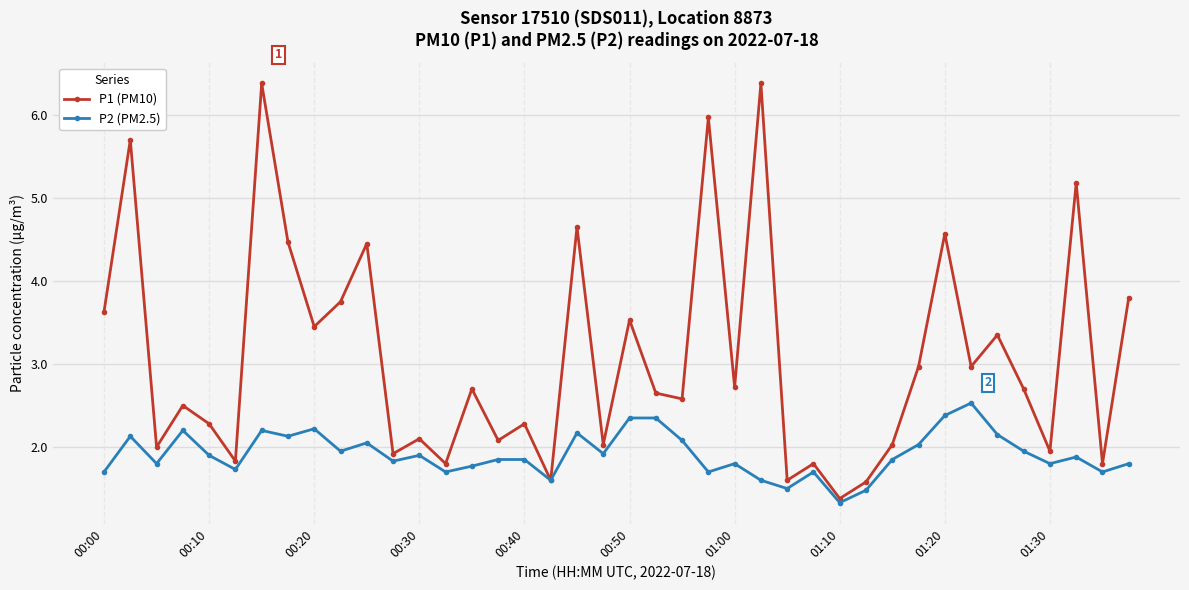

What is the sum of all P1 (PM10) values?

123.1